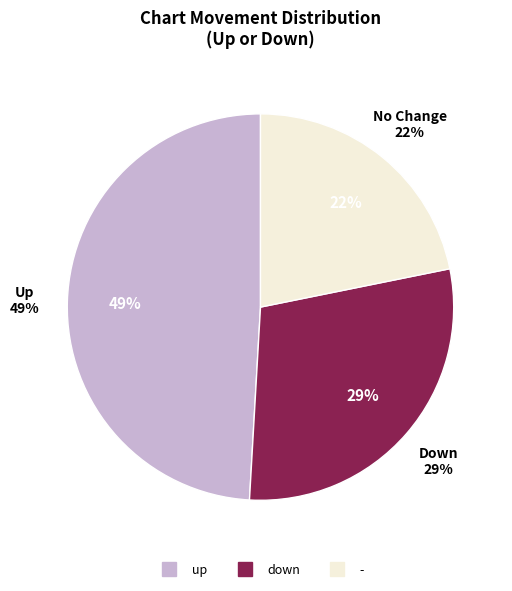

How much of the chart is everything except -?

78.2%